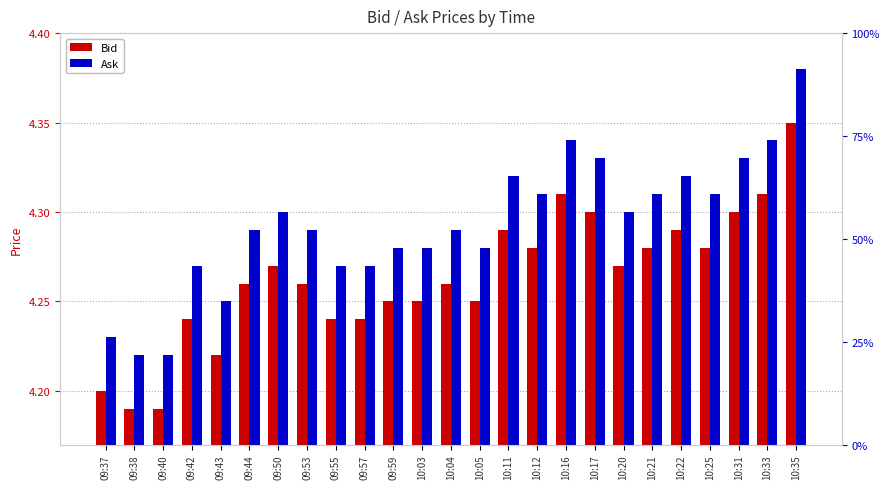

What is the difference between the maximum and minimum values in the Ask series?

0.2